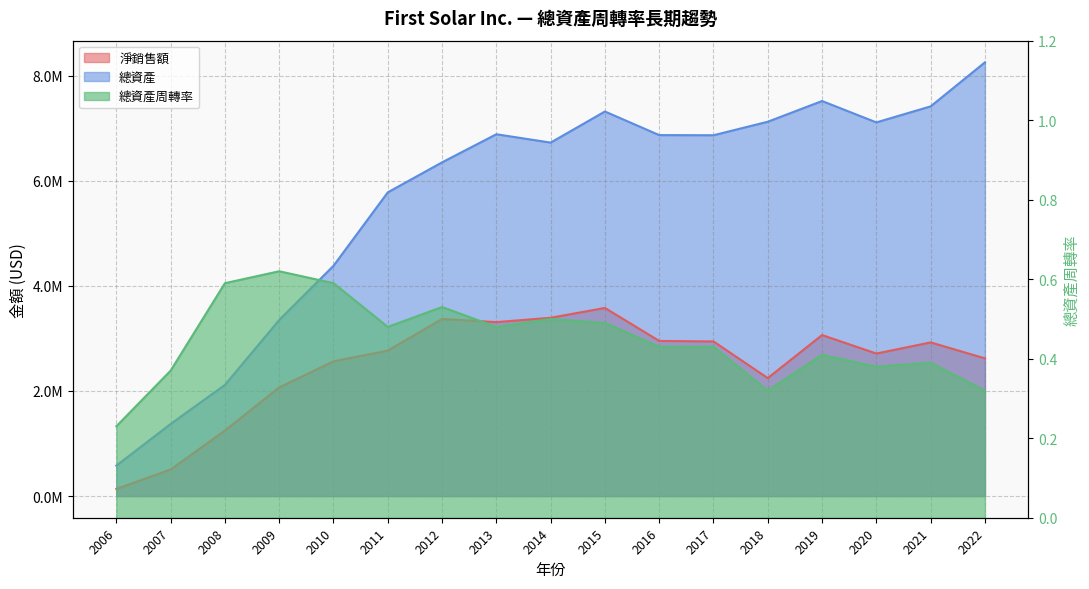

Reading left to right, list all the values displayed in this chart.

淨銷售額: 2006=134974.0	2007=503976.0	2008=1246301.0	2009=2066200.0	2010=2563515.0	2011=2766207.0	2012=3368545.0	2013=3308989.0	2014=3391814.0	2015=3578995.0	2016=2951328.0	2017=2941324.0	2018=2244044.0	2019=3063117.0	2020=2711332.0	2021=2923377.0	2022=2619319.0
總資產: 2006=578510.0	2007=1371312.0	2008=2114502.0	2009=3349512.0	2010=4380403.0	2011=5777614.0	2012=6348692.0	2013=6883502.0	2014=6724439.0	2015=7316331.0	2016=6867213.0	2017=6864501.0	2018=7121362.0	2019=7515689.0	2020=7108931.0	2021=7413746.0	2022=8251228.0
總資產周轉率: 2006=0.2	2007=0.4	2008=0.6	2009=0.6	2010=0.6	2011=0.5	2012=0.5	2013=0.5	2014=0.5	2015=0.5	2016=0.4	2017=0.4	2018=0.3	2019=0.4	2020=0.4	2021=0.4	2022=0.3